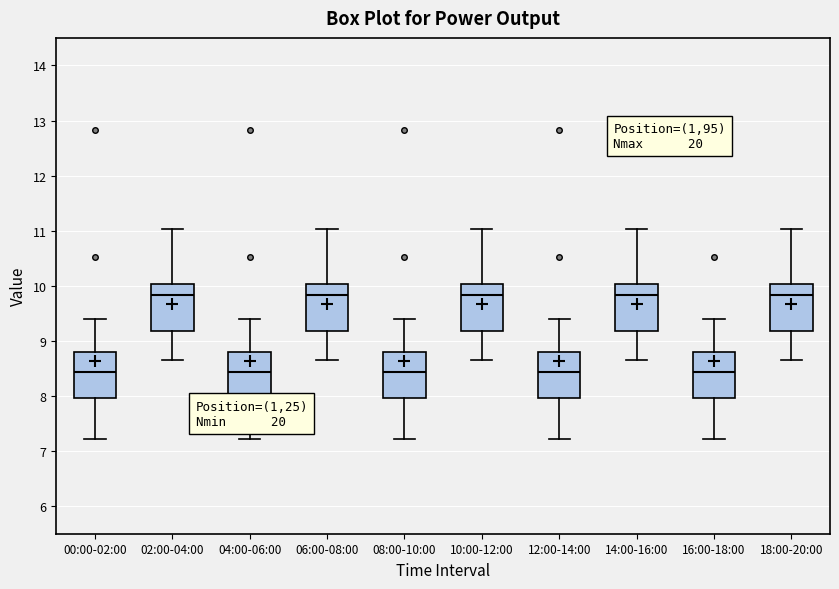

Reading left to right, transcribe this box plot: for each box, give where its median line is, the range the box spans, and where its two whiskers end, as read against the y-axis. The values are not printed on the chart, so give them approximately, as read against the axis.

00:00-02:00: median 8.4, box 8.0 to 8.8, whiskers 7.2 to 9.4
02:00-04:00: median 9.8, box 9.2 to 10.0, whiskers 8.7 to 11.0
04:00-06:00: median 8.4, box 8.0 to 8.8, whiskers 7.2 to 9.4
06:00-08:00: median 9.8, box 9.2 to 10.0, whiskers 8.7 to 11.0
08:00-10:00: median 8.4, box 8.0 to 8.8, whiskers 7.2 to 9.4
10:00-12:00: median 9.8, box 9.2 to 10.0, whiskers 8.7 to 11.0
12:00-14:00: median 8.4, box 8.0 to 8.8, whiskers 7.2 to 9.4
14:00-16:00: median 9.8, box 9.2 to 10.0, whiskers 8.7 to 11.0
16:00-18:00: median 8.4, box 8.0 to 8.8, whiskers 7.2 to 9.4
18:00-20:00: median 9.8, box 9.2 to 10.0, whiskers 8.7 to 11.0